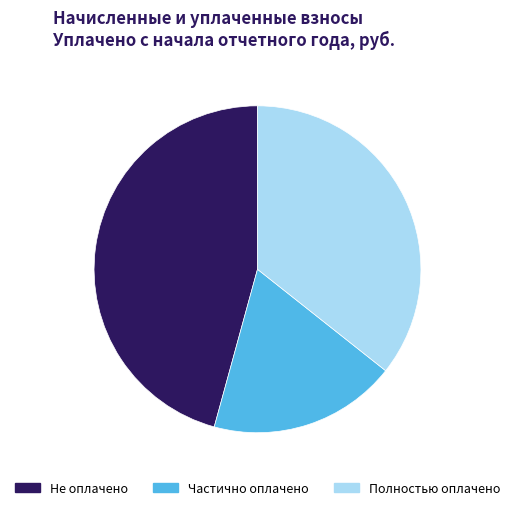

Is the sum of Полностью оплачено and Частично оплачено greater than half?

Yes